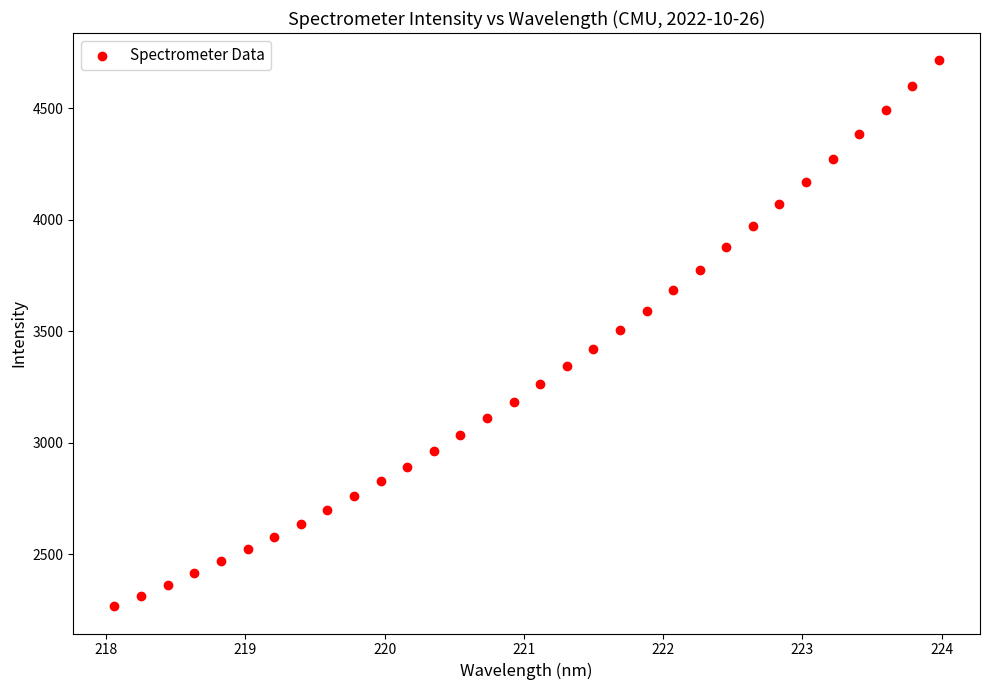

What is the range of X values (max minus min)?

5.9